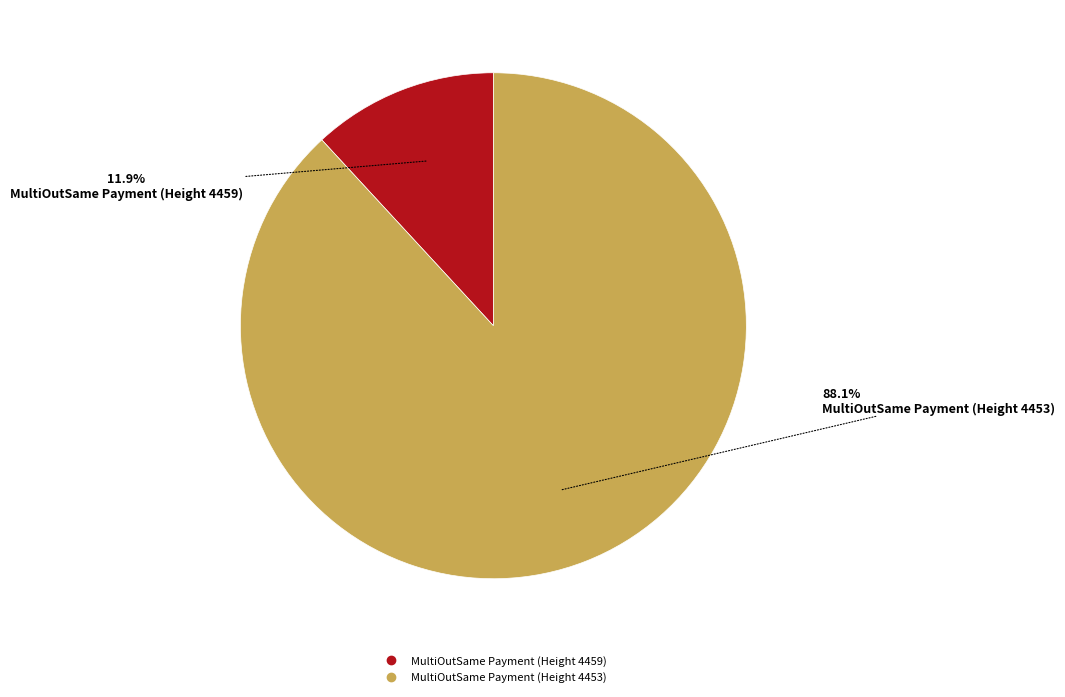

To the nearest percent, what is the difference between the largest and smallest slice percentages?

76%